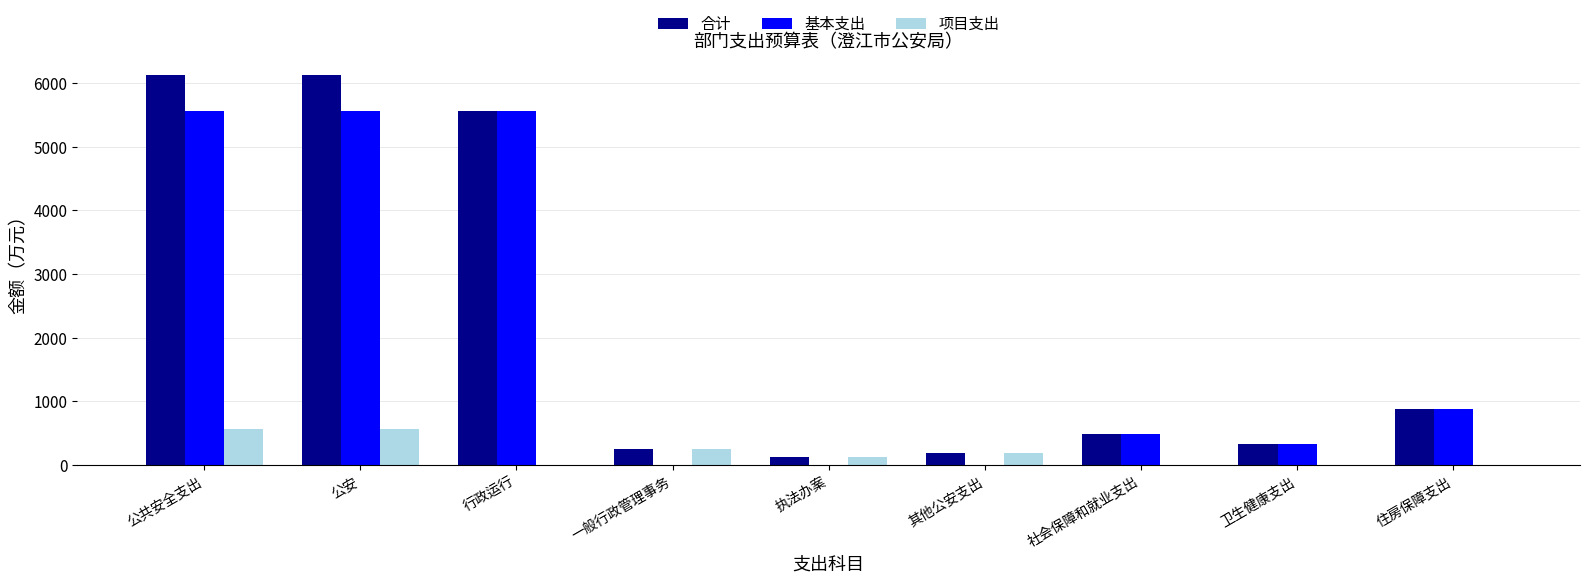

What is the total value across all series at 卫生健康支出?

663.0